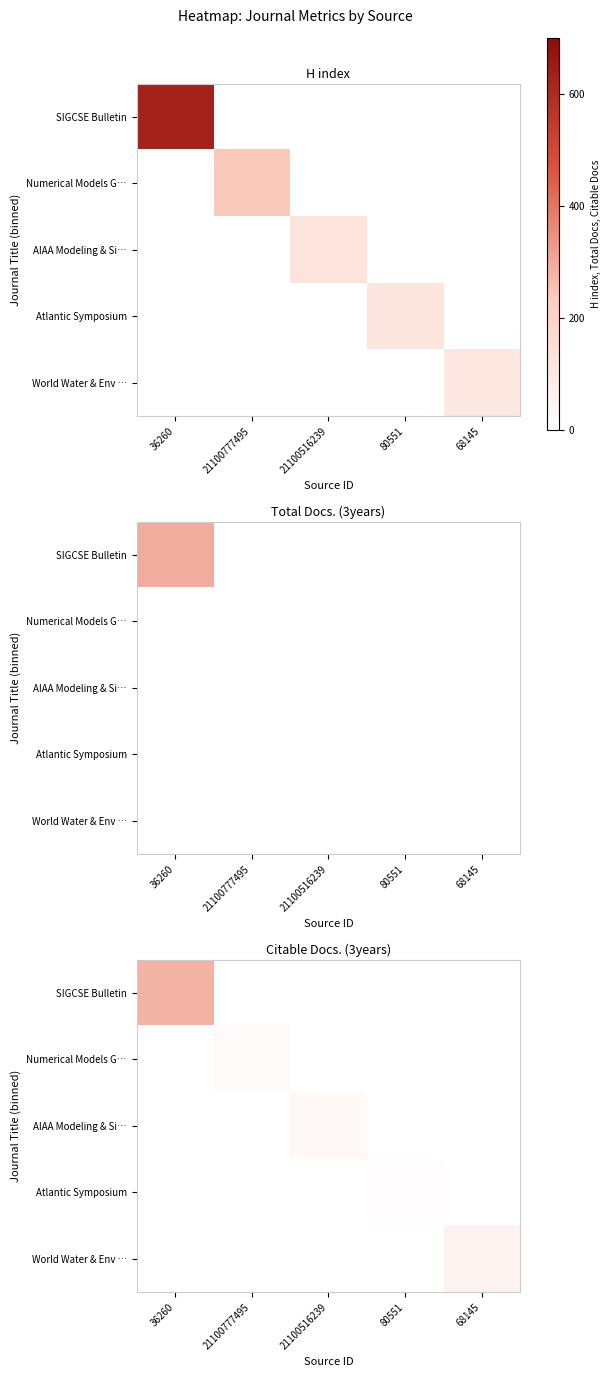

Count the number of categories in the chart.

5